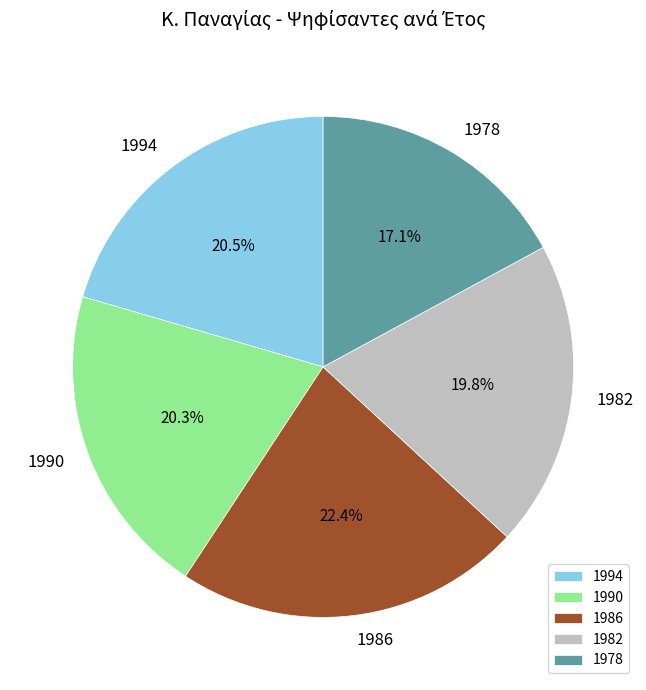

Is the sum of 1982 and 1978 greater than half?

No